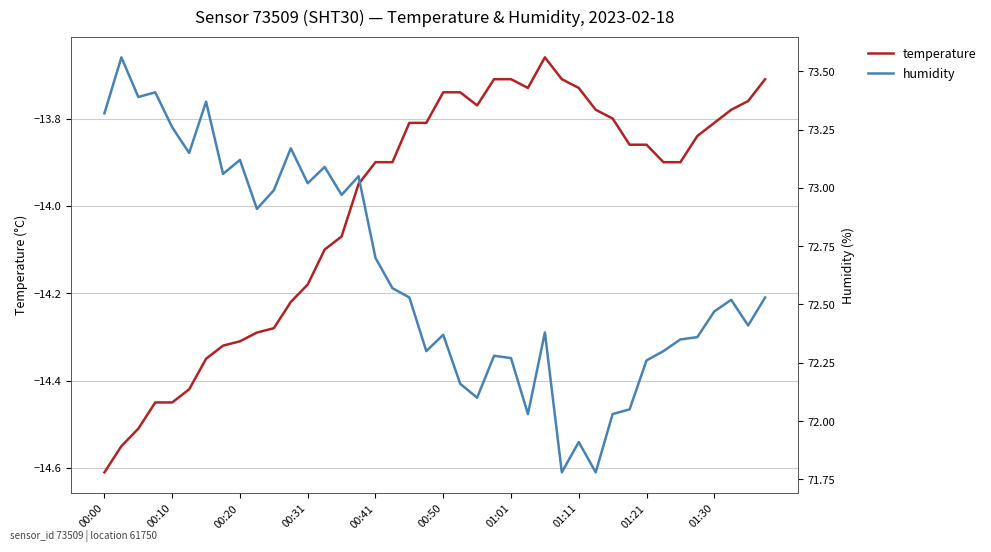

Which series has the largest total across all categories?

humidity